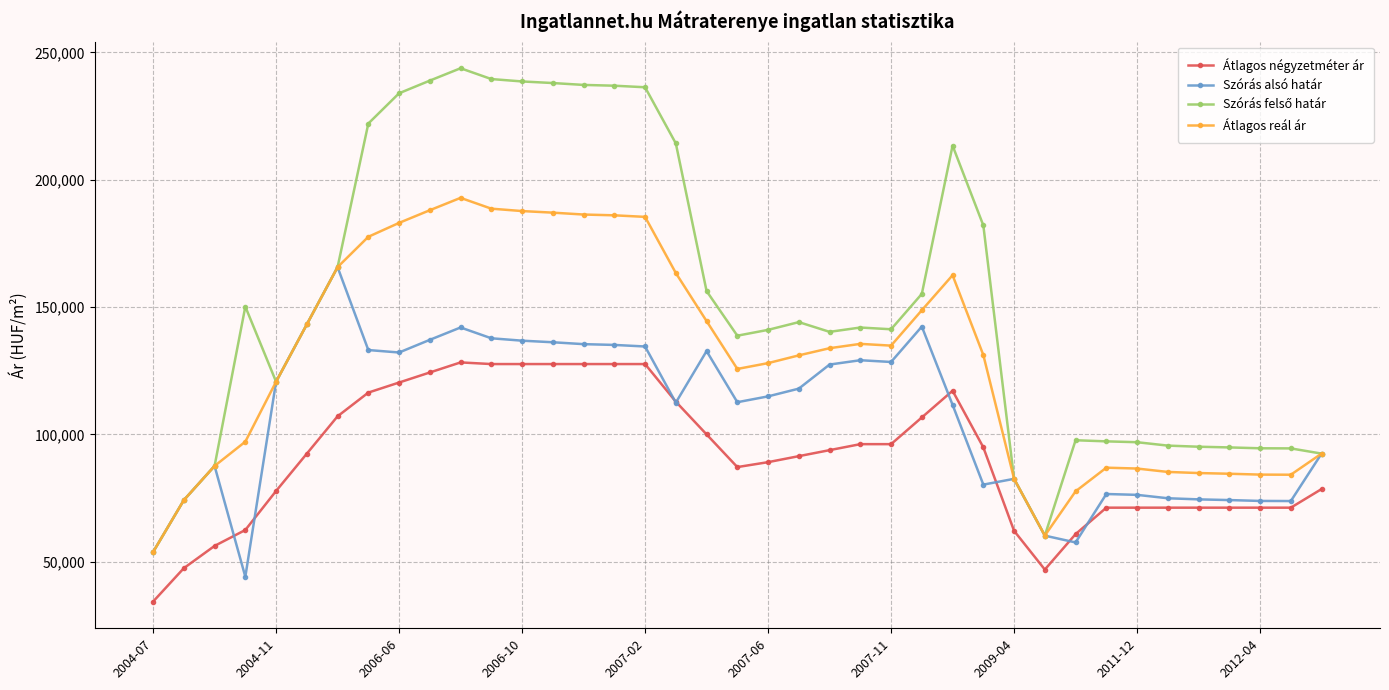

What is the smallest value displayed?

34375